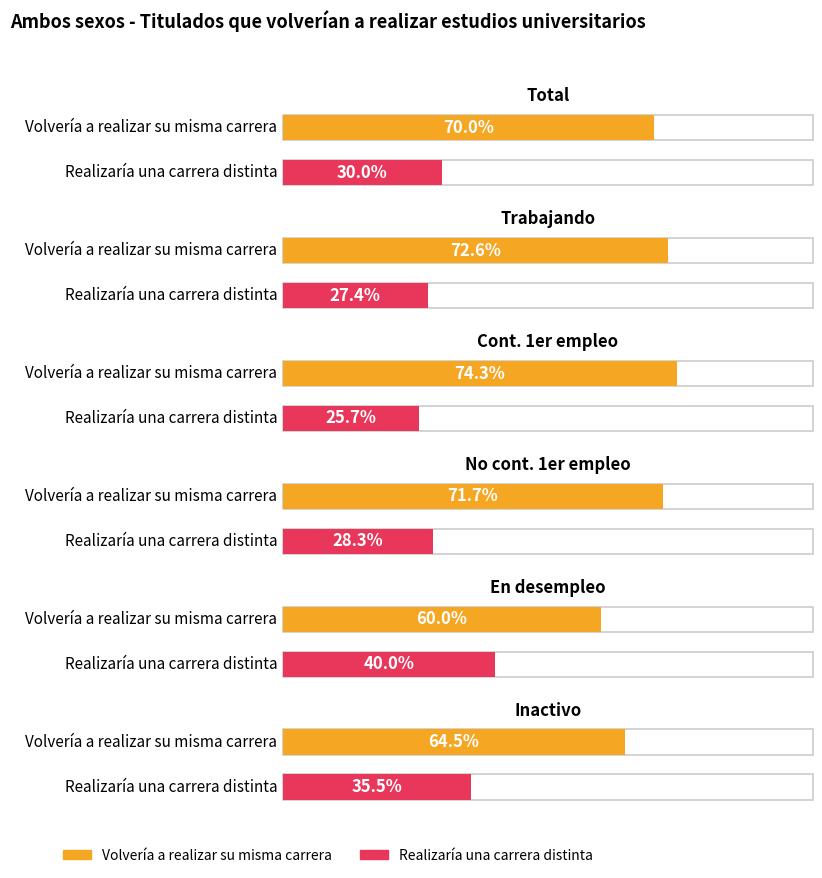

At how many categories does at least one series exceed 60?

5